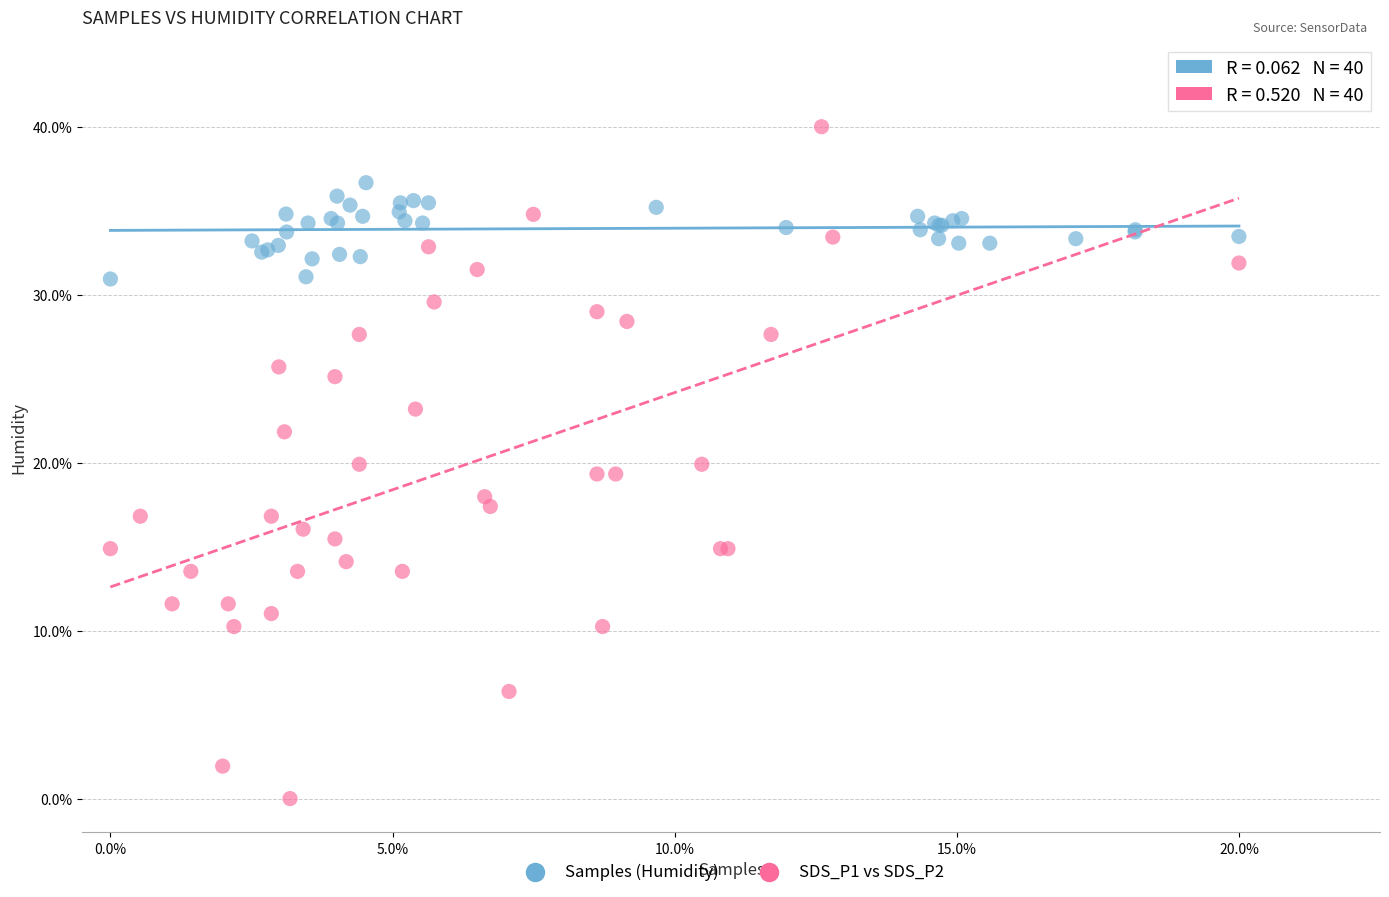

What are all the series names shown in the legend?

Samples (Humidity), SDS_P1 vs SDS_P2